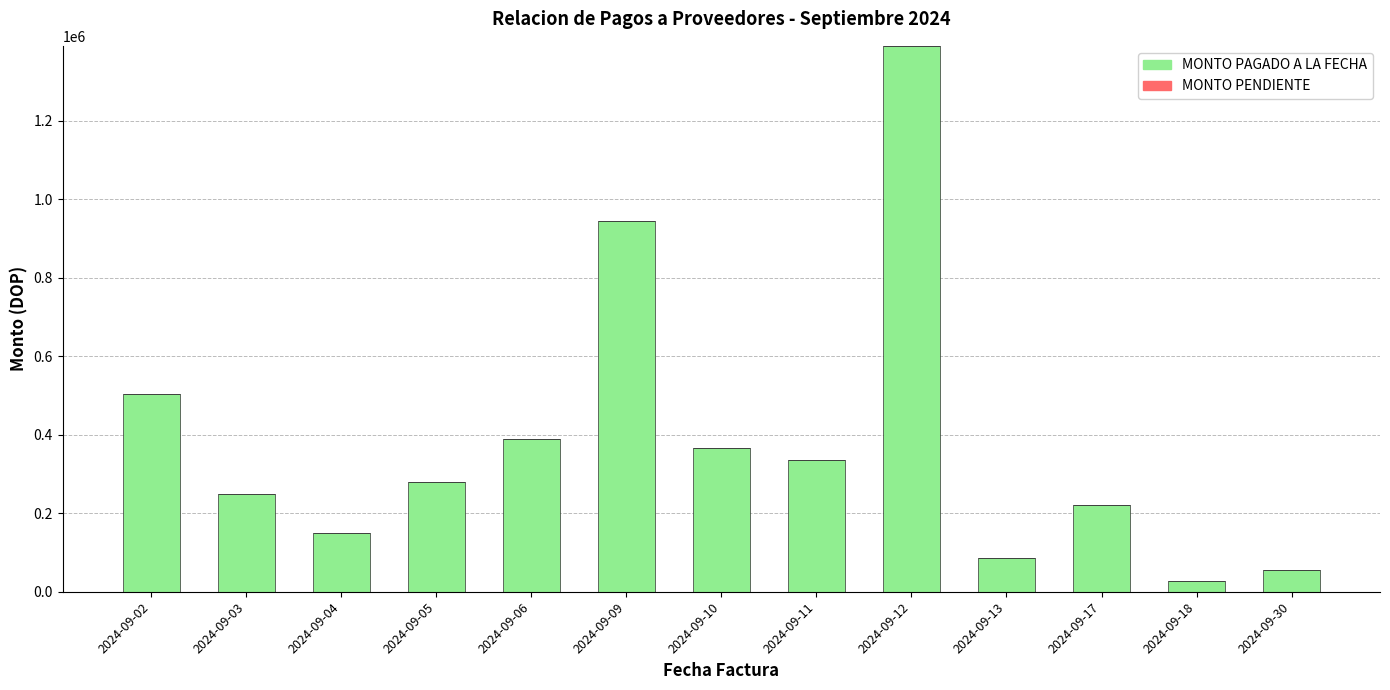

What is the average value?

384156.6